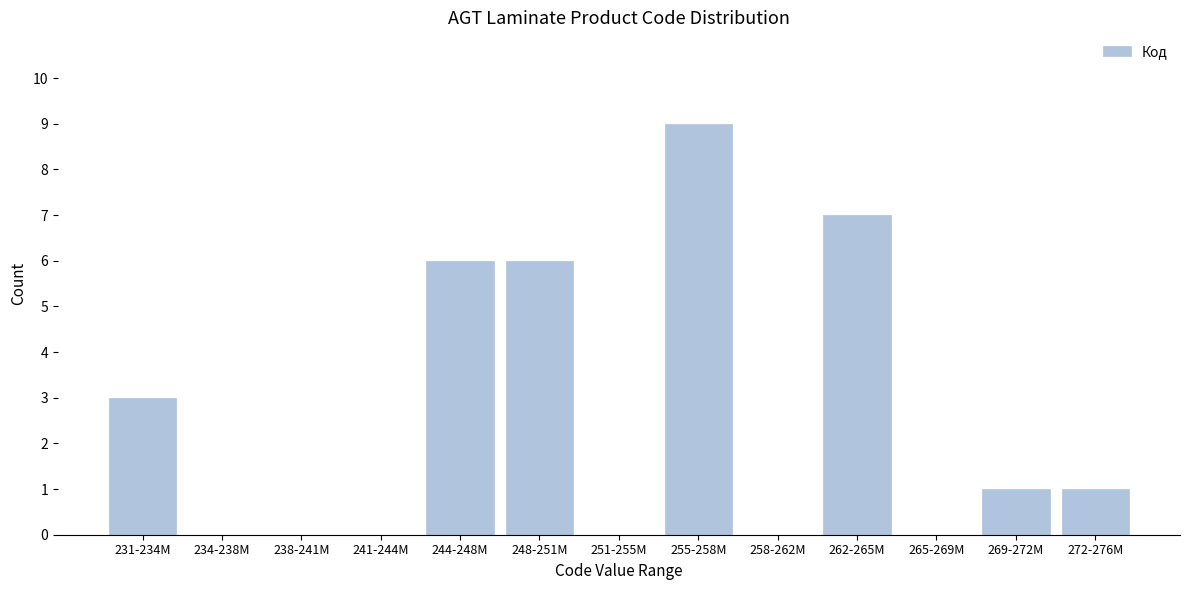

Reading left to right, extract all data points from this chart.

231-234M=3	234-238M=0	238-241M=0	241-244M=0	244-248M=6	248-251M=6	251-255M=0	255-258M=9	258-262M=0	262-265M=7	265-269M=0	269-272M=1	272-276M=1